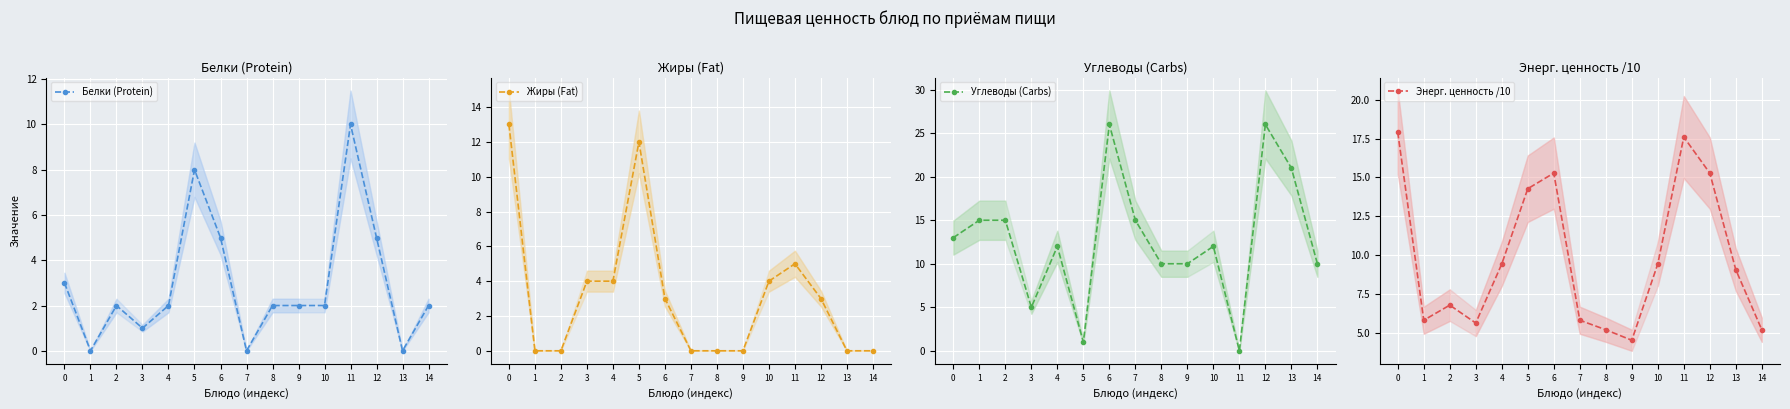

At which category does Белки (Protein) reach its first local peak?

2